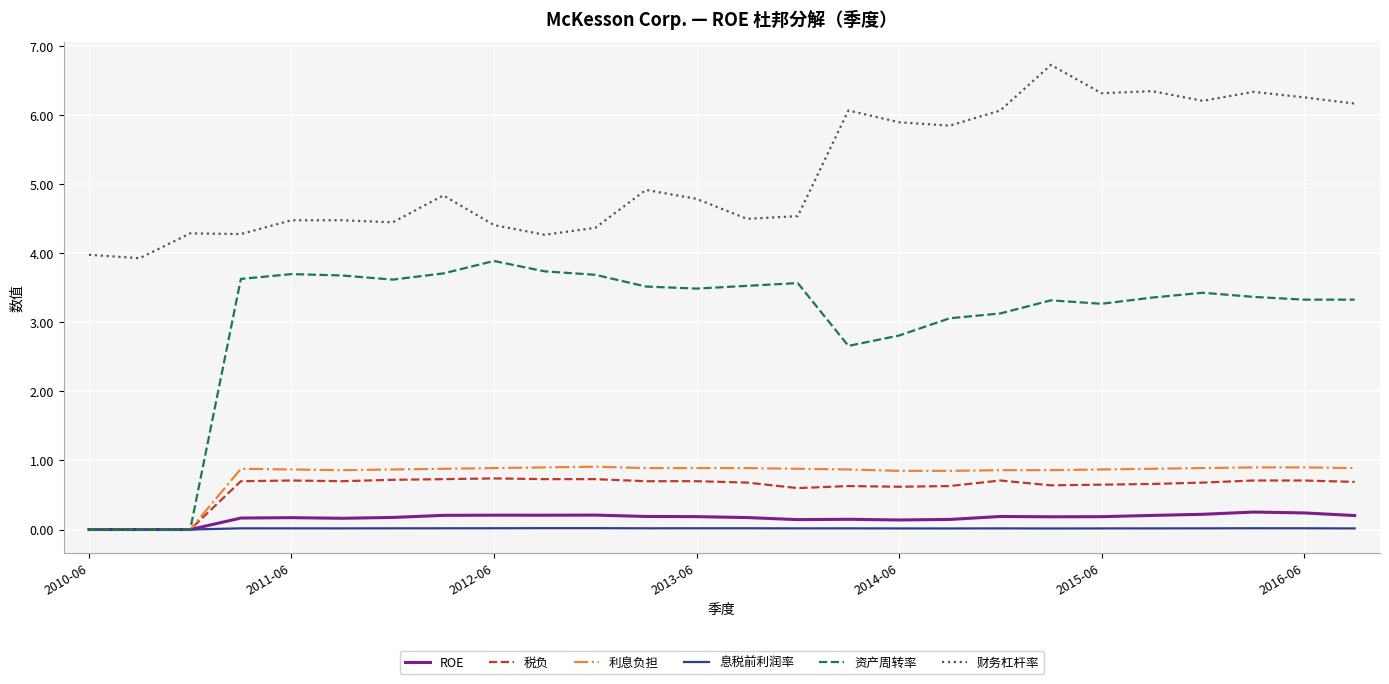

Rank the series by their maximum value, from lowest to highest.

息税前利润率, ROE, 税负, 利息负担, 资产周转率, 财务杠杆率